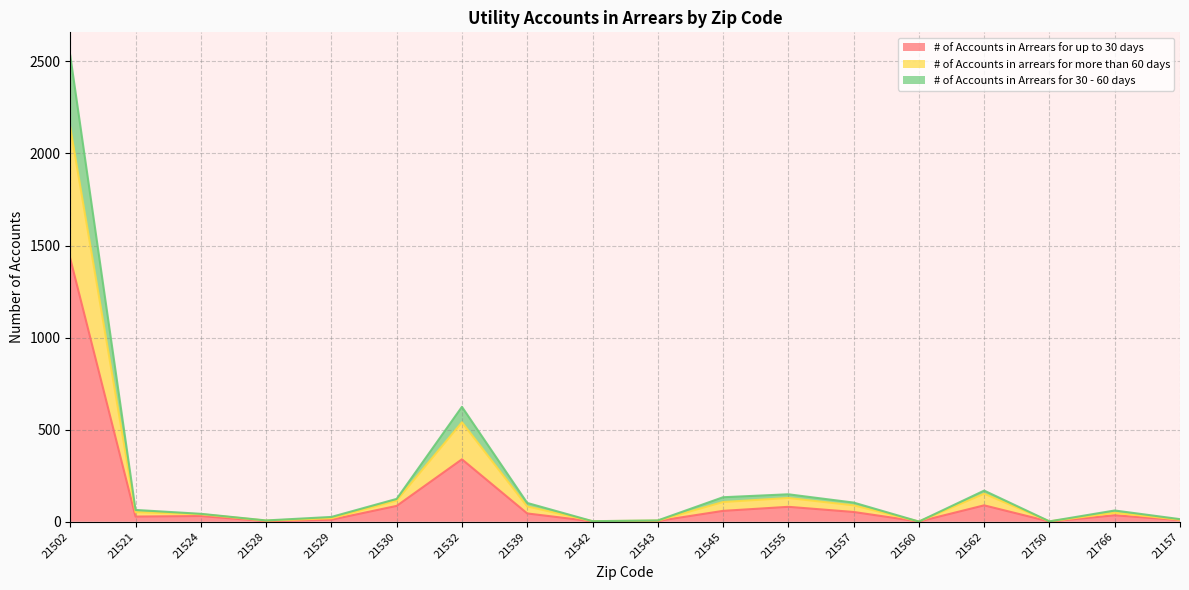

The value of # of Accounts in arrears for more than 60 days at 21157 is 6. True or false?

False